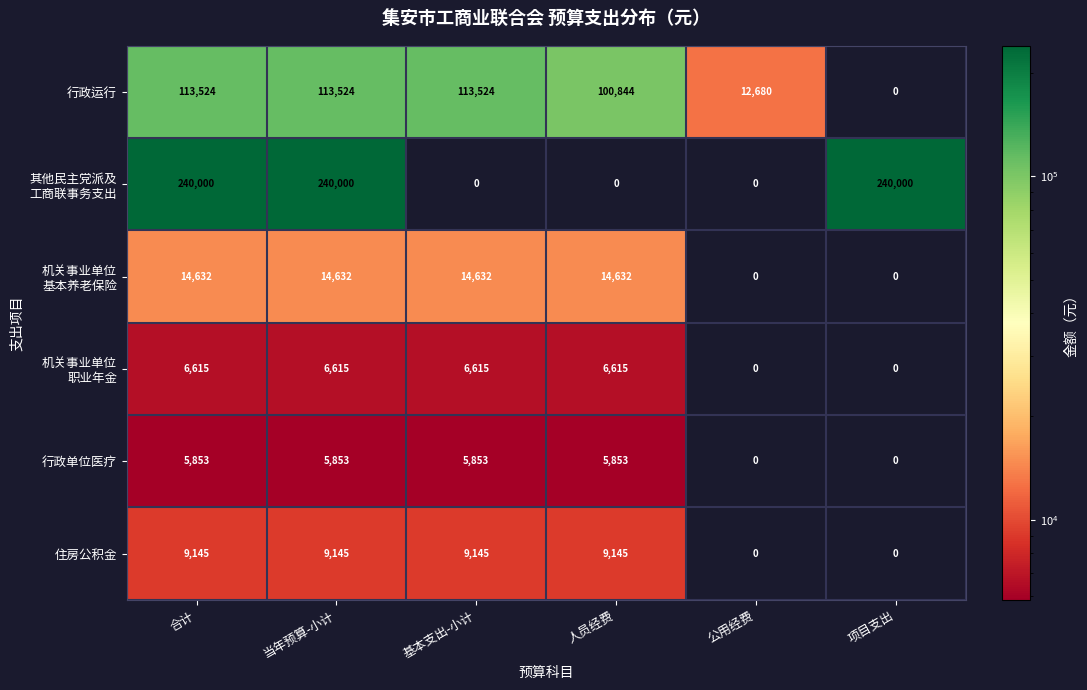

At how many categories does at least one series exceed 110531?

4